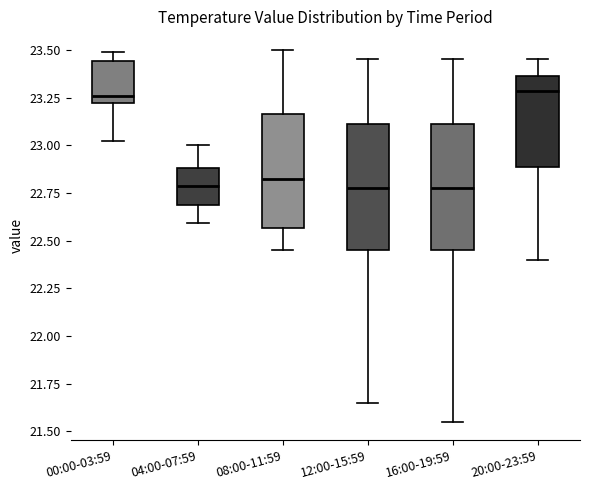

Reading left to right, transcribe this box plot: for each box, give where its median line is, the range the box spans, and where its two whiskers end, as read against the y-axis. The values are not printed on the chart, so give them approximately, as read against the axis.

00:00-03:59: median 23.25, box 23.20 to 23.45, whiskers 23.00 to 23.50
04:00-07:59: median 22.80, box 22.70 to 22.90, whiskers 22.60 to 23.00
08:00-11:59: median 22.85, box 22.55 to 23.15, whiskers 22.45 to 23.50
12:00-15:59: median 22.80, box 22.45 to 23.10, whiskers 21.65 to 23.45
16:00-19:59: median 22.80, box 22.45 to 23.10, whiskers 21.55 to 23.45
20:00-23:59: median 23.30, box 22.90 to 23.35, whiskers 22.40 to 23.45